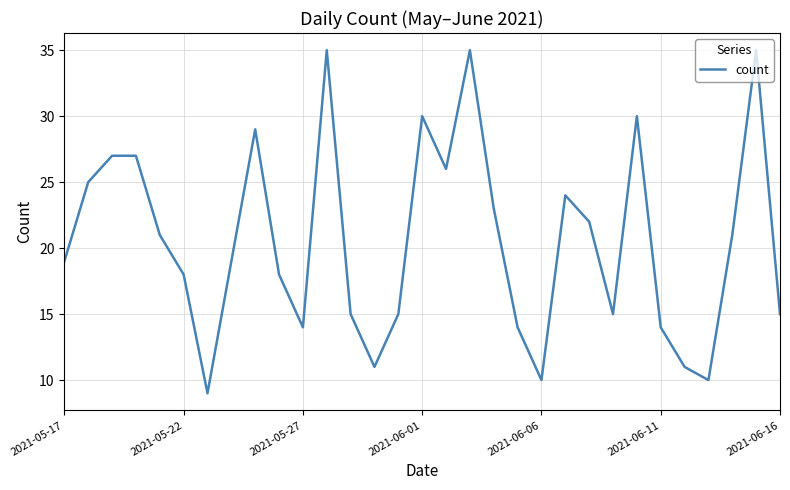

What is the difference between the maximum and minimum values?

26